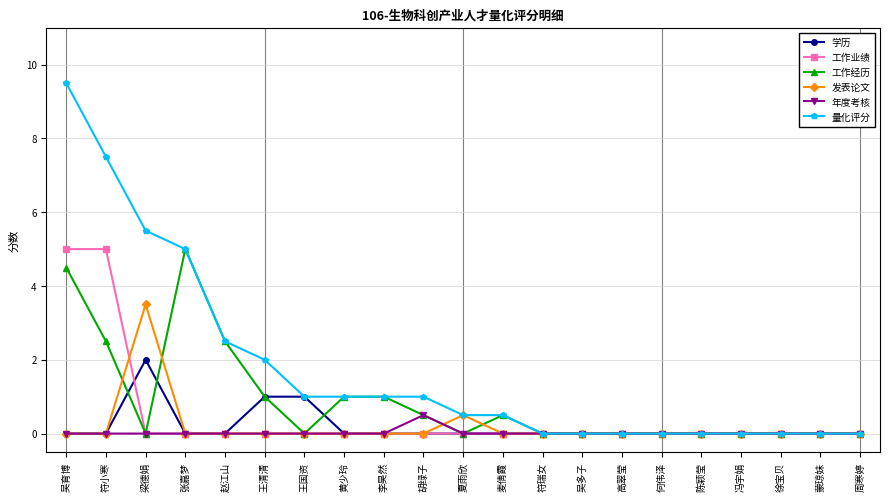

At how many categories does at least one series exceed 3?

4